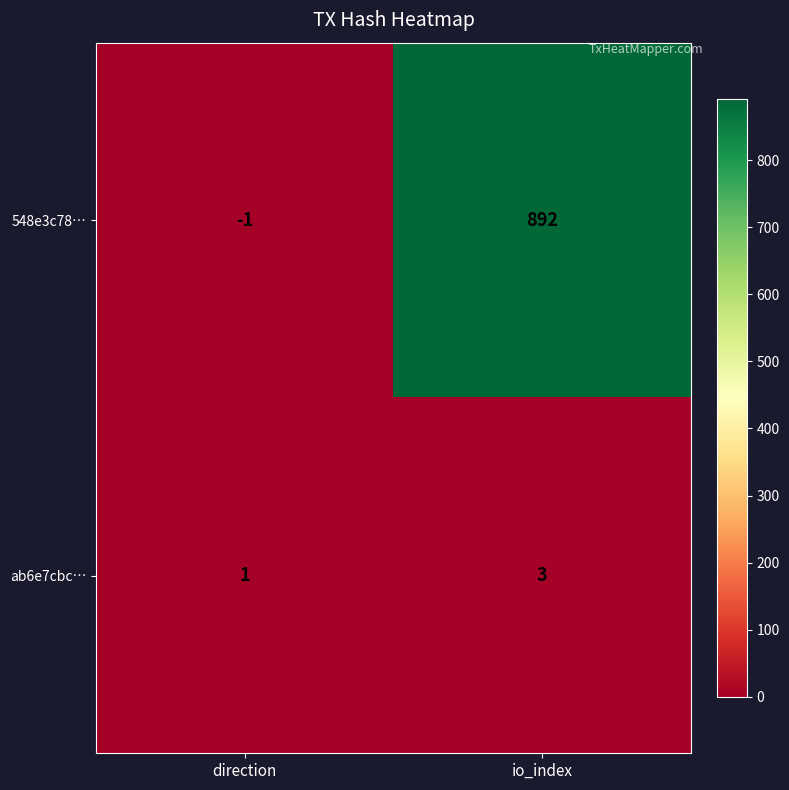

At which category is the sum across all series the highest?

io_index